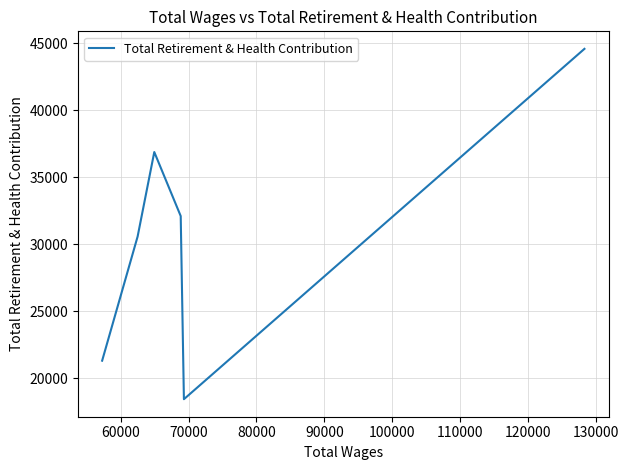

The chart shows a value of 30269 at 60000. True or false?

False